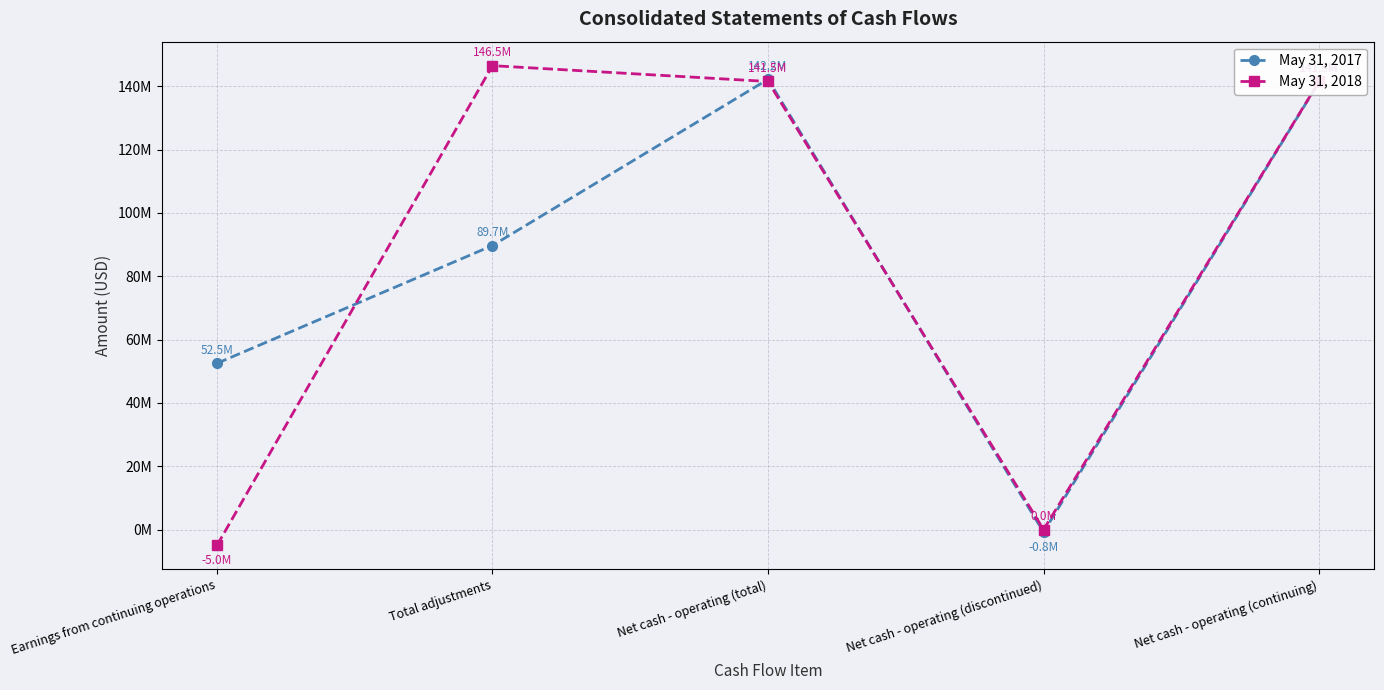

Where is the first local maximum for May 31, 2017?

Net cash - operating (total)